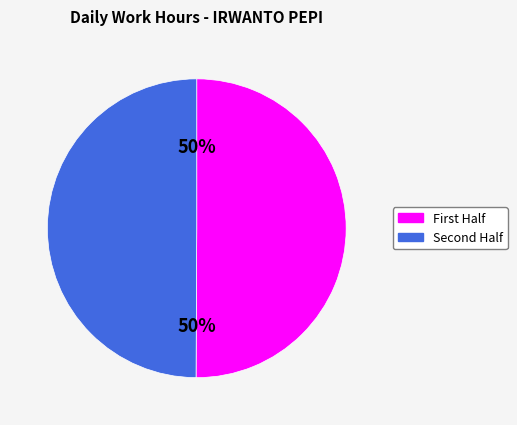

To the nearest percent, what is the average slice percentage?

50%